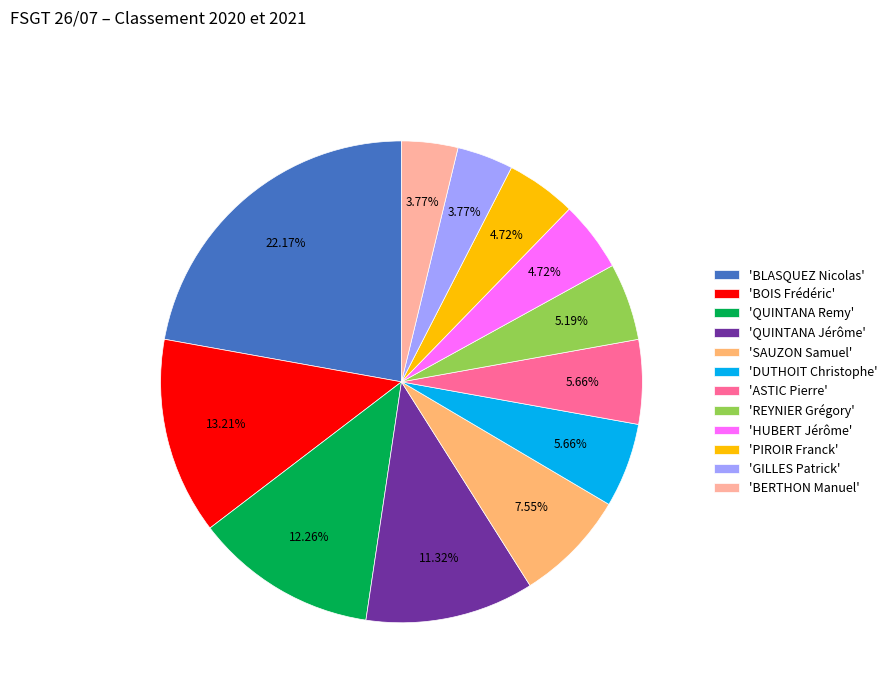

Combined, do 'PIROIR Franck' and 'SAUZON Samuel' account for over 50%?

No